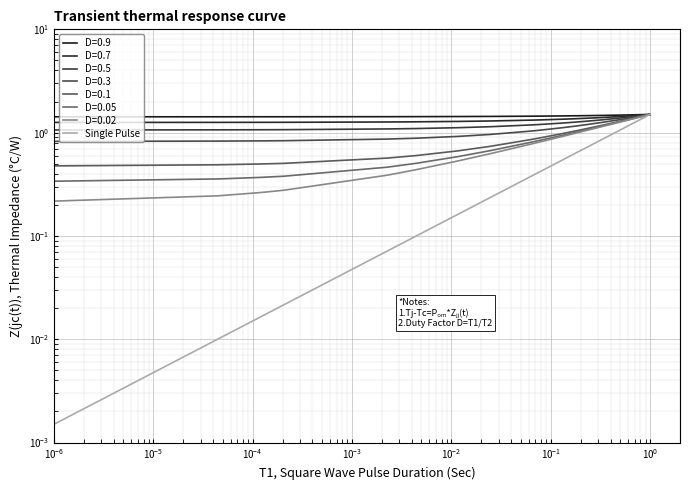

Which has a higher value, $\mathdefault{10^{-3}}$ or $\mathdefault{10^{-5}}$?

$\mathdefault{10^{-3}}$